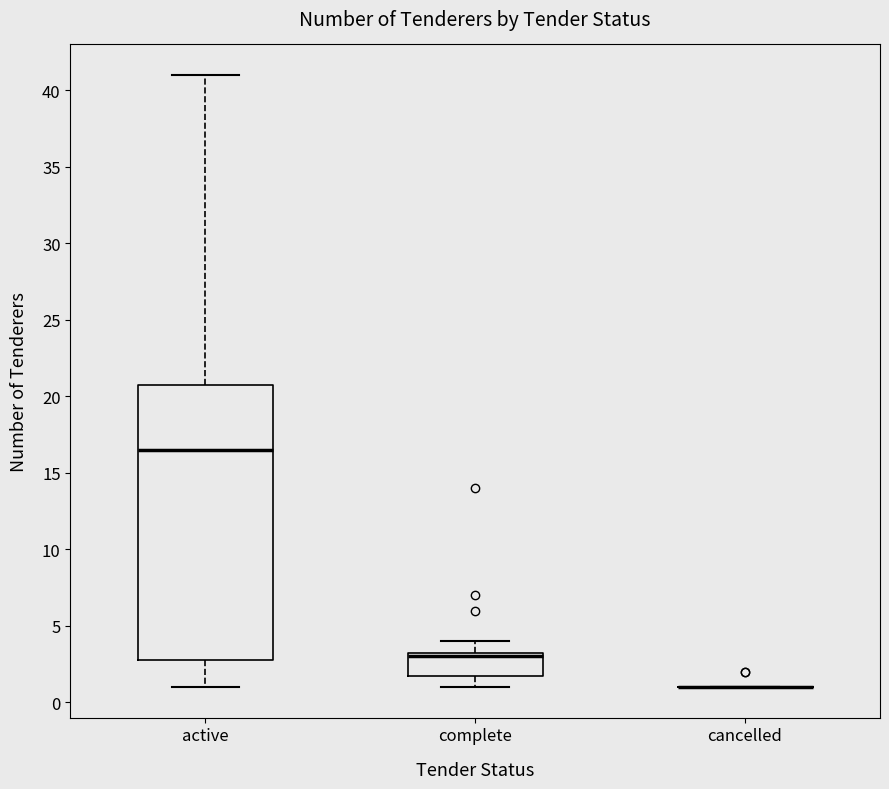

Reading left to right, transcribe this box plot: for each box, give where its median line is, the range the box spans, and where its two whiskers end, as read against the y-axis. The values are not printed on the chart, so give them approximately, as read against the axis.

active: median 16.5, box 3.0 to 21.0, whiskers 1.0 to 41.0
complete: median 3.0, box 2.0 to 3.5, whiskers 1.0 to 4.0
cancelled: box collapsed to a line at 1.0, whiskers 1.0 to 1.0